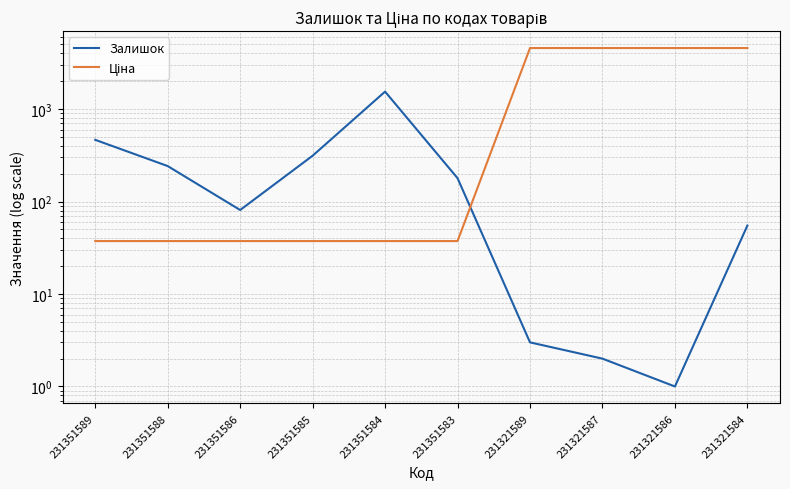

After their last crossing, which series has the higher values: Ціна or Залишок?

Ціна